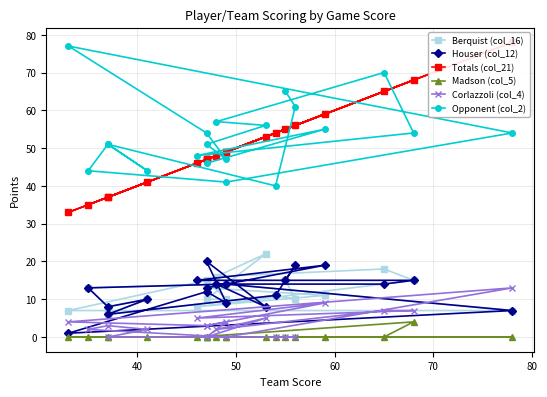

True or false: Berquist (col_16) has more than 0 interior local peaks.

True